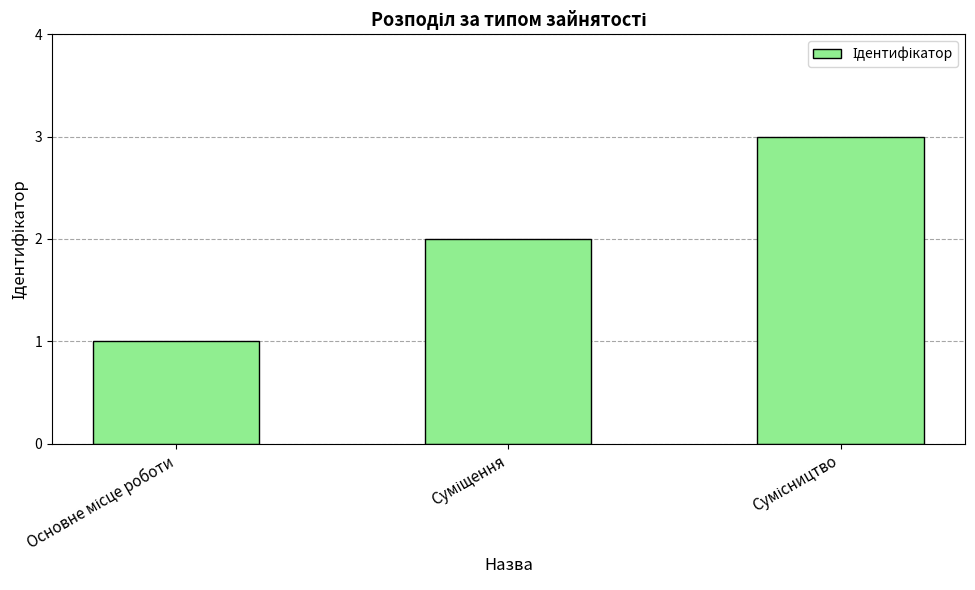

How many values are between 1 and 3?

3